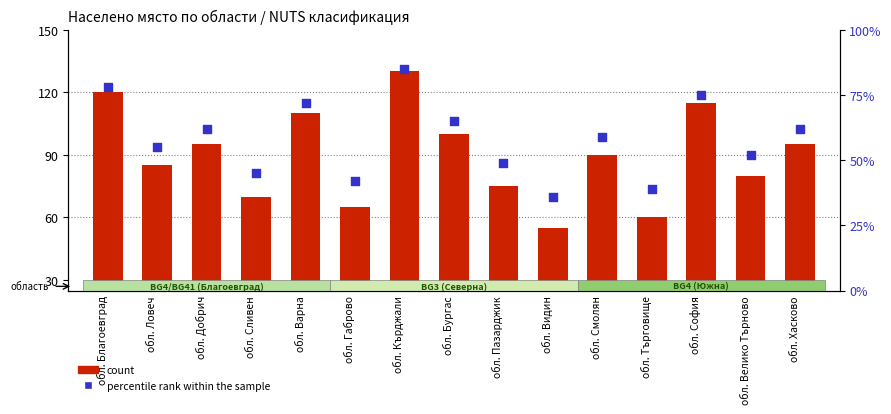

What are all the series names shown in the legend?

count, percentile rank within the sample